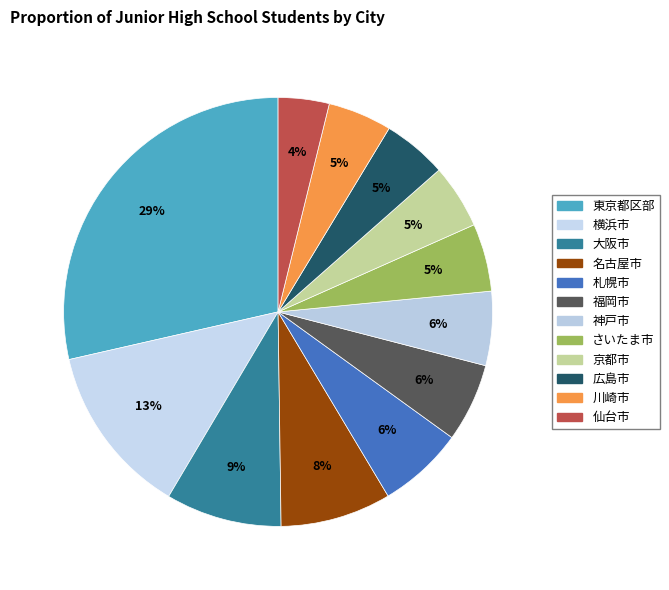

Count the number of slices in the pie.

12